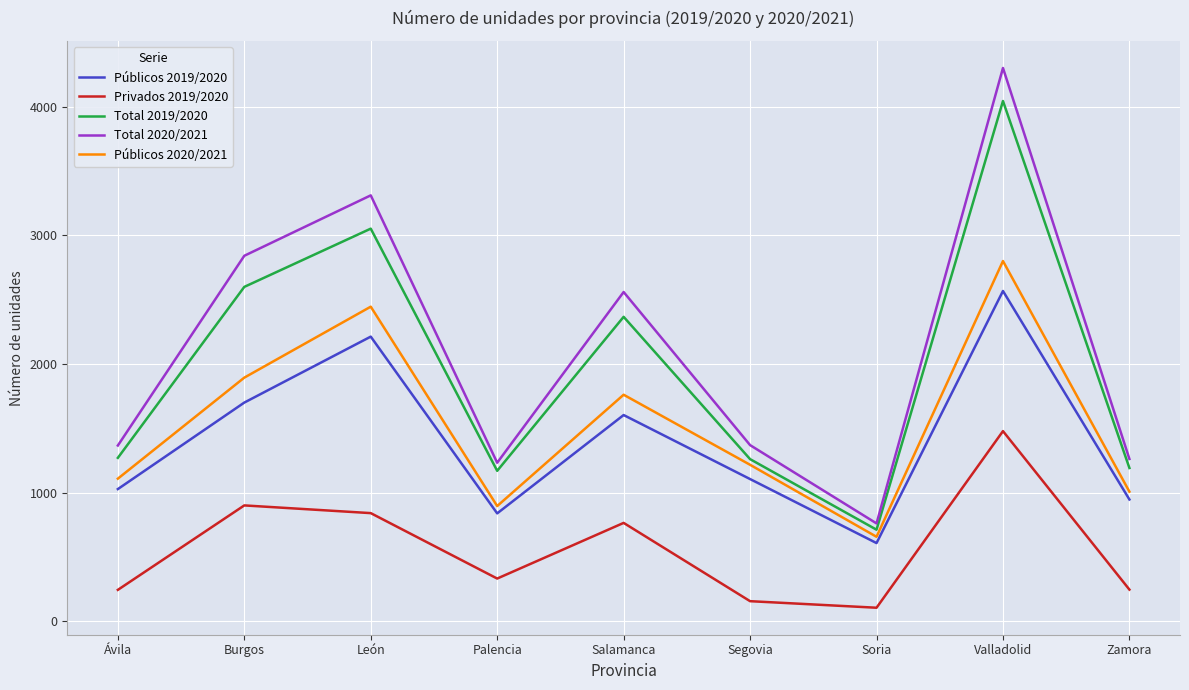

Where is the first local maximum for Total 2019/2020?

León